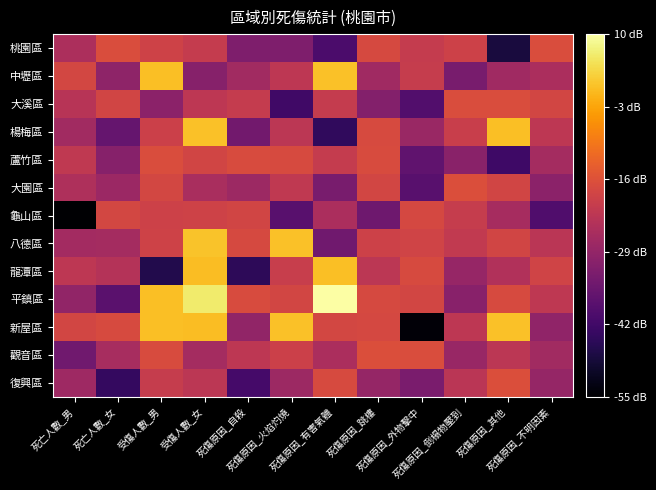

What is the total value across all series at 死傷原因_倒榻物壓到?

-310.2